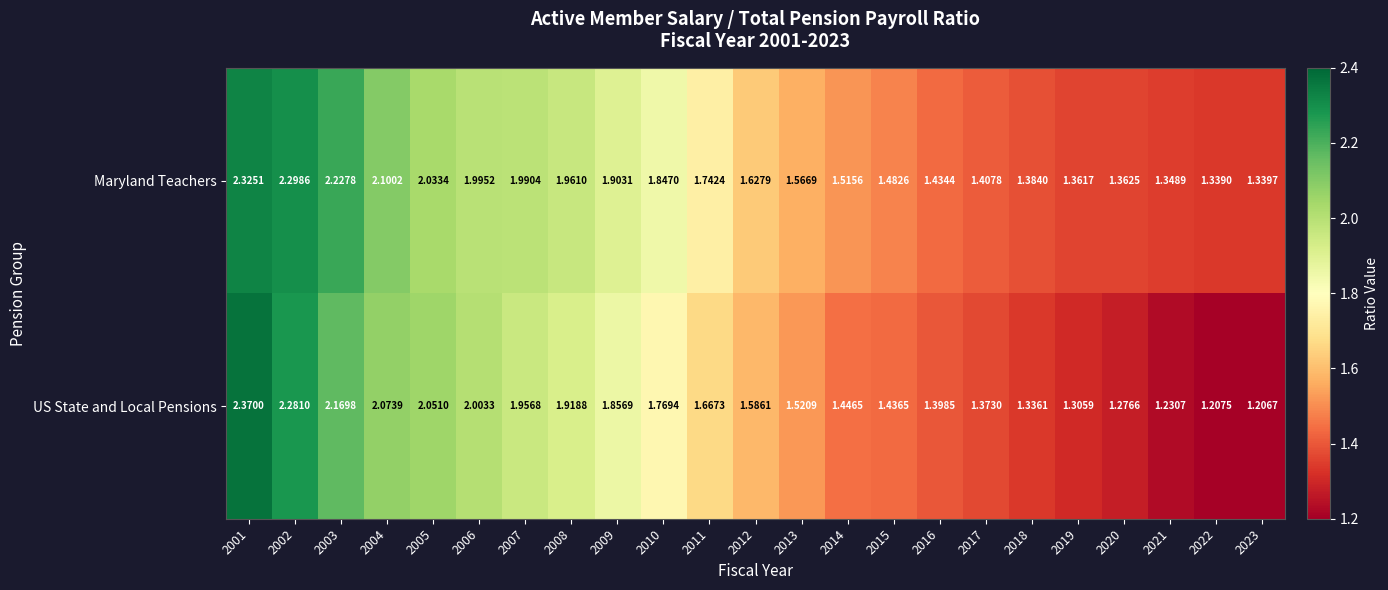

Between 2002 and 2003, which series saw the biggest shift?

US State and Local Pensions